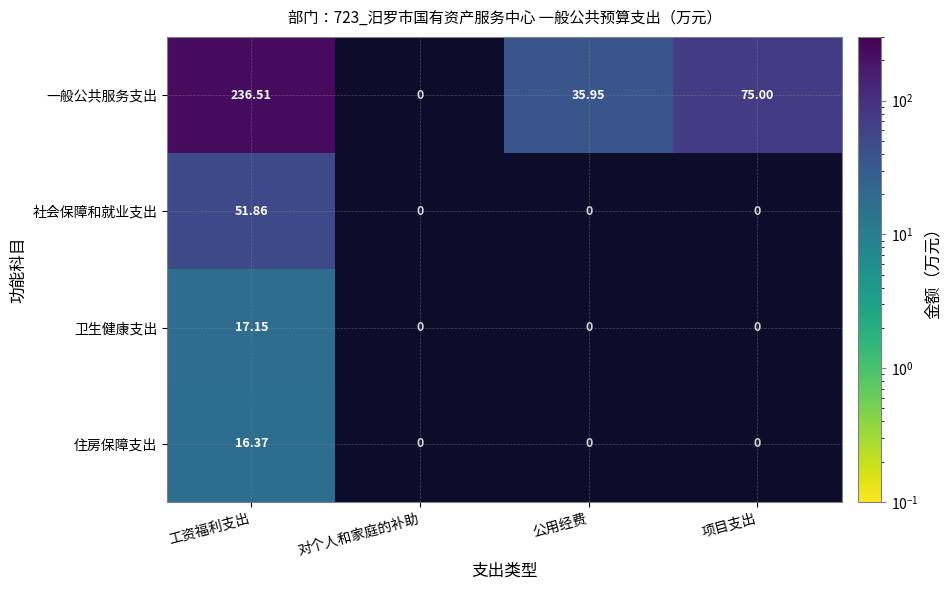

Between 对个人和家庭的补助 and 公用经费, which is larger?

公用经费